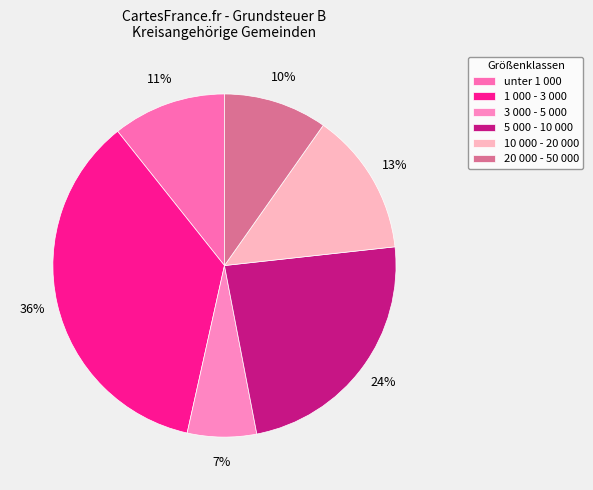

Rank the categories by value from lowest to highest.

3 000 - 5 000, 20 000 - 50 000, unter 1 000, 10 000 - 20 000, 5 000 - 10 000, 1 000 - 3 000